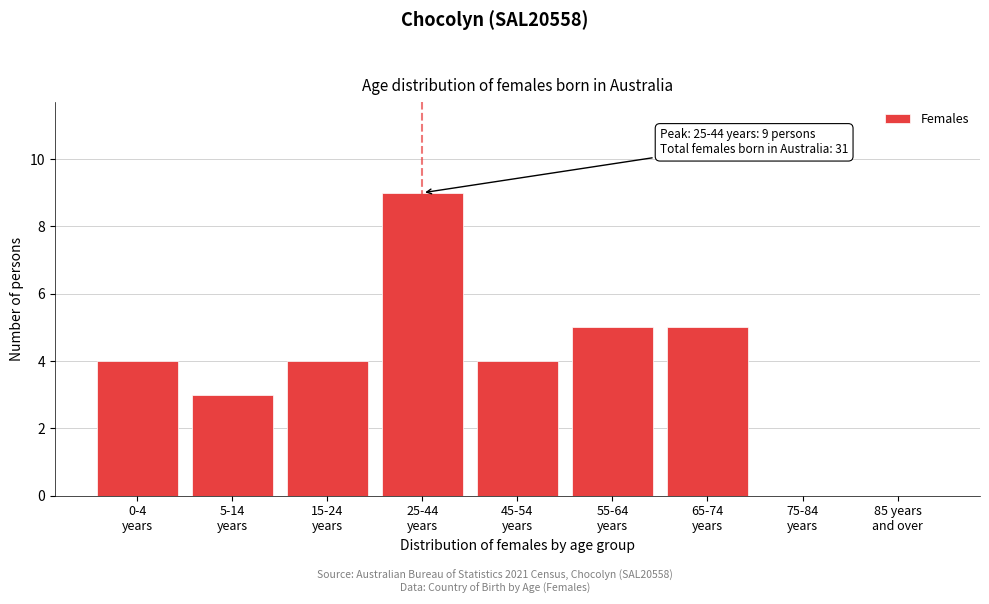

What is the maximum value shown in the chart?

9